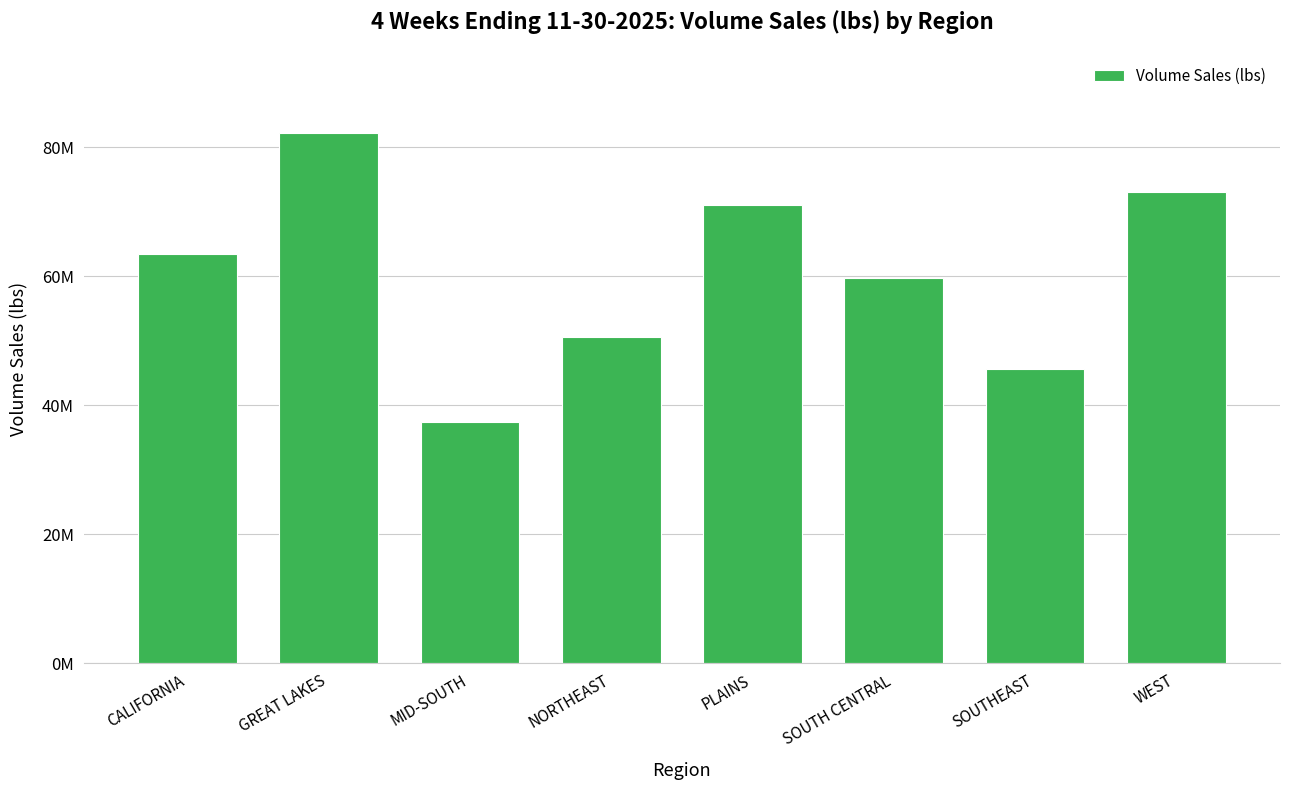

Does the chart contain stacked bars?

No